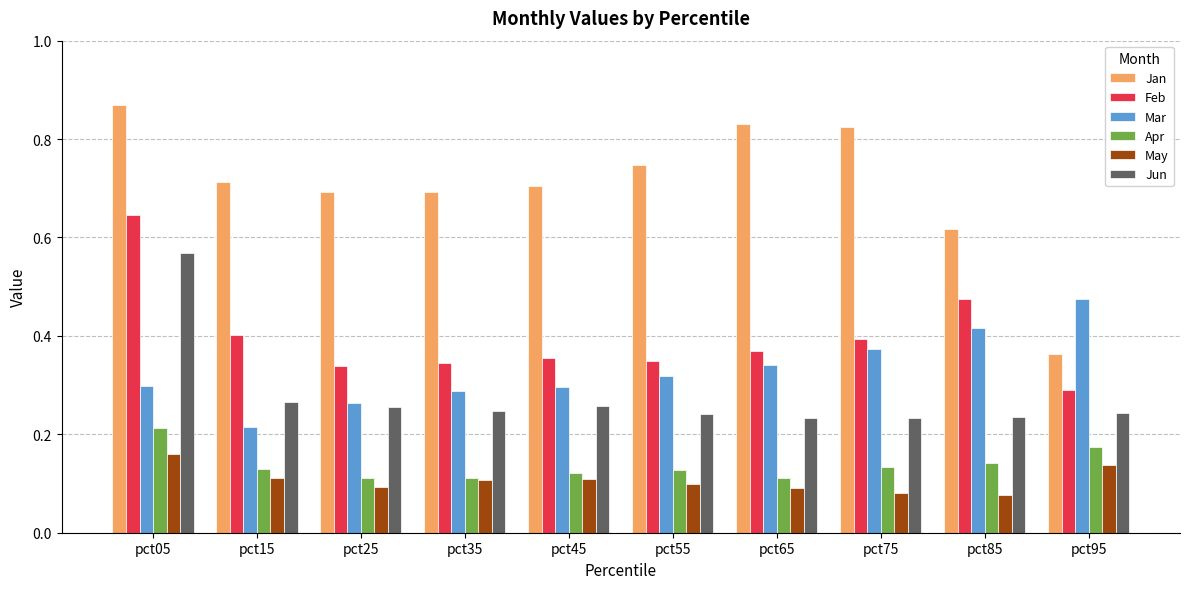

How many May values are between 0 and 1?

10